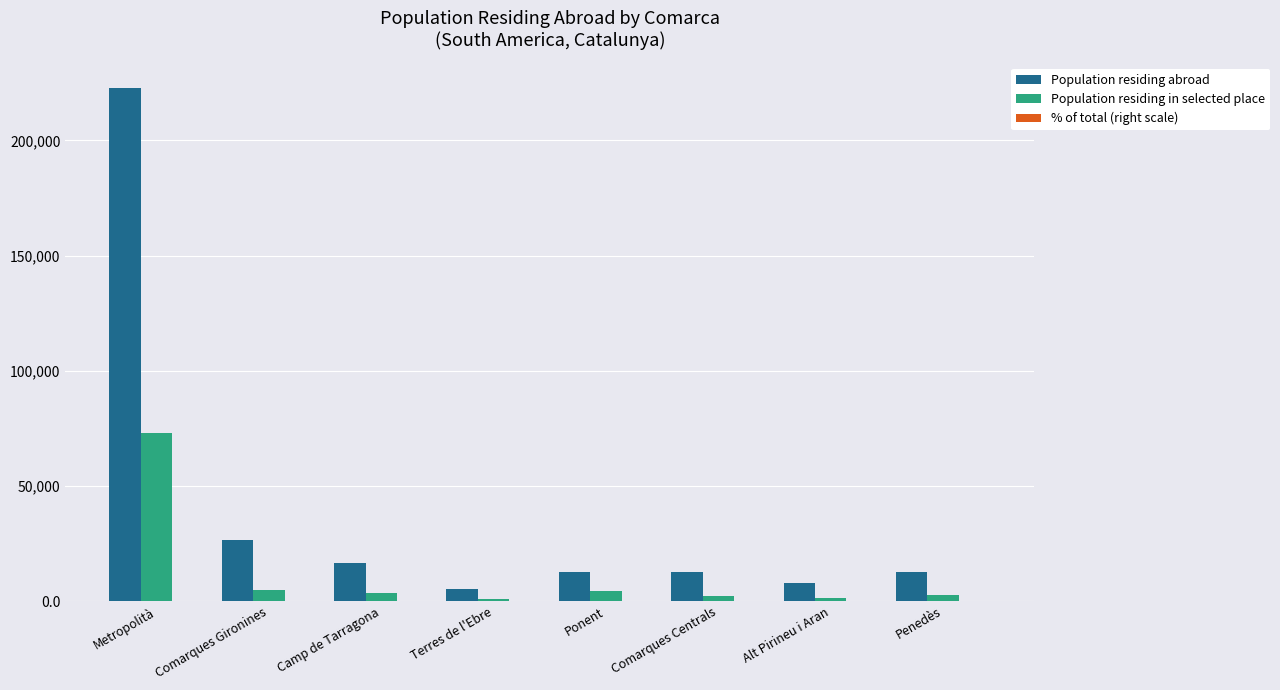

At which category does the chart reach its peak across all series?

Metropolità